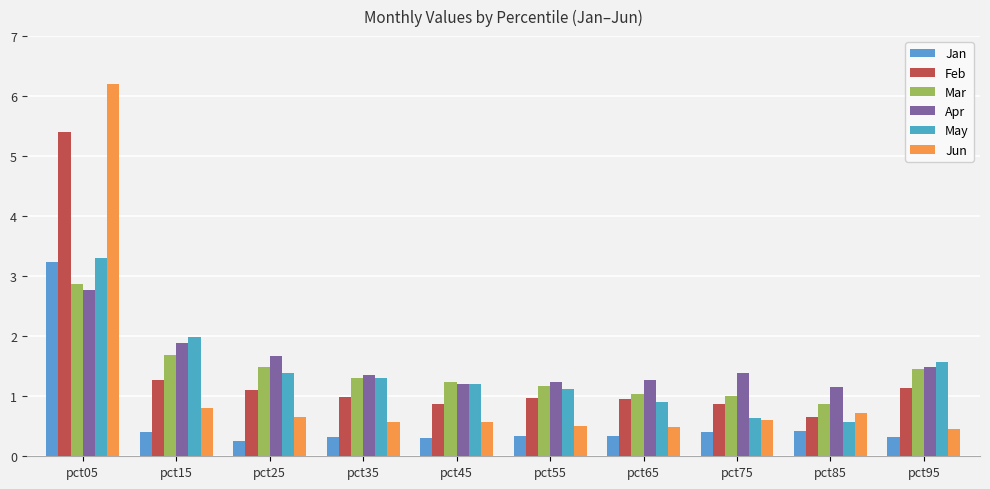

Is the value of Mar at pct65 greater than the value of Jun at pct35?

Yes